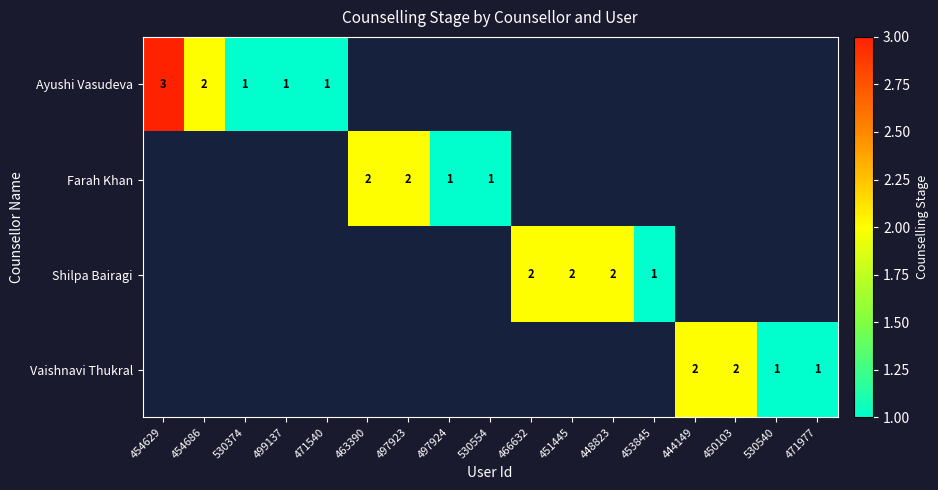

Is it true that Shilpa Bairagi equals 3 at 448823?

False